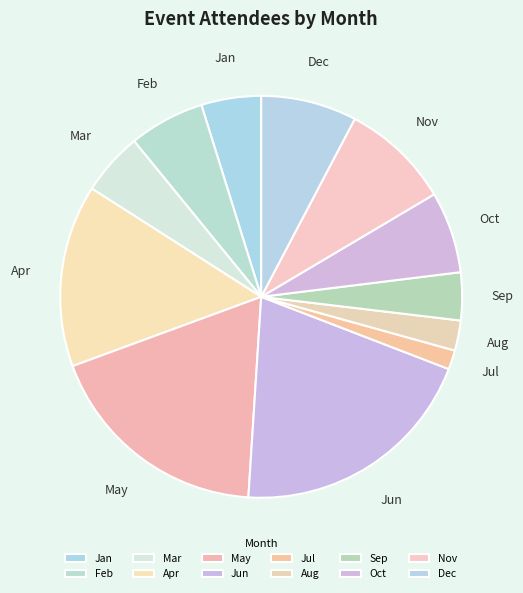

Which slice is the largest?

Jun